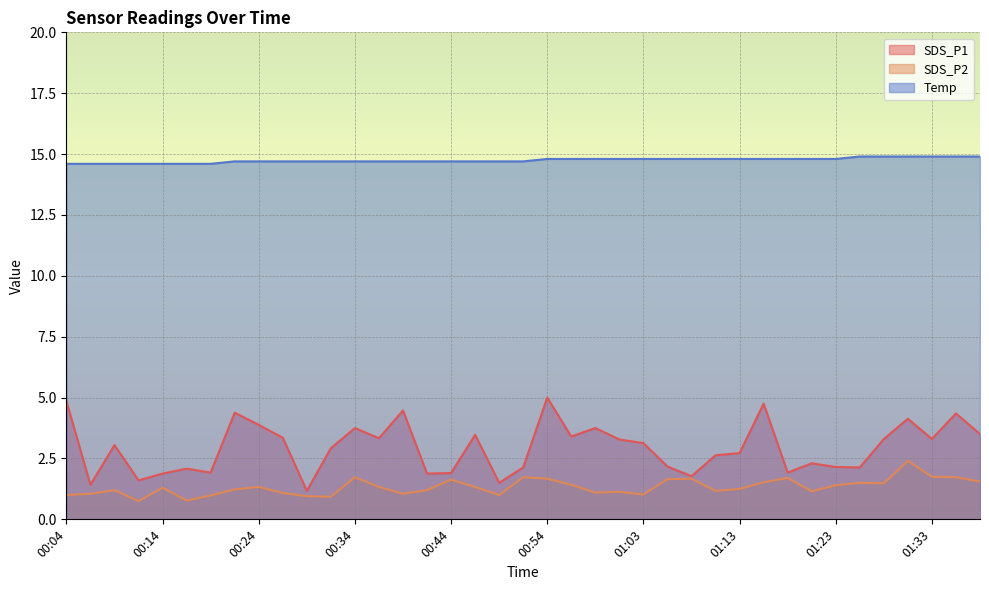

Where is the first local minimum for SDS_P2?

00:12